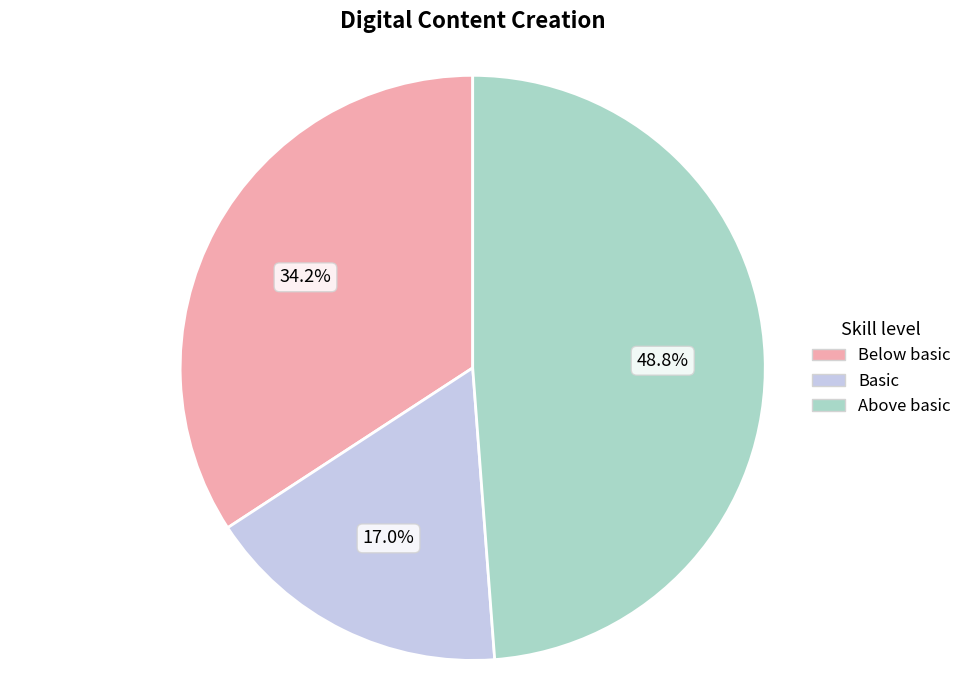

Which category has the smallest portion of the pie?

Basic